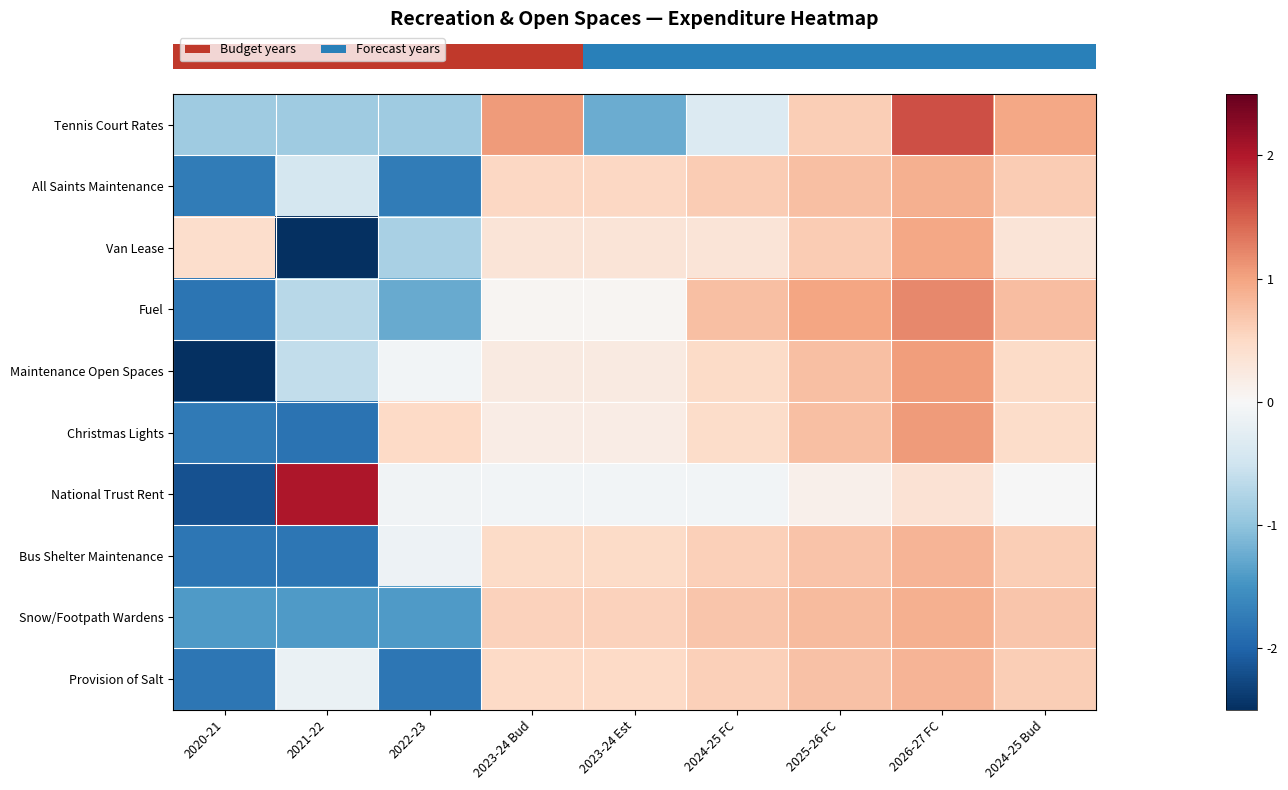

What is the total value across all series at 2024-25 FC?

4.1